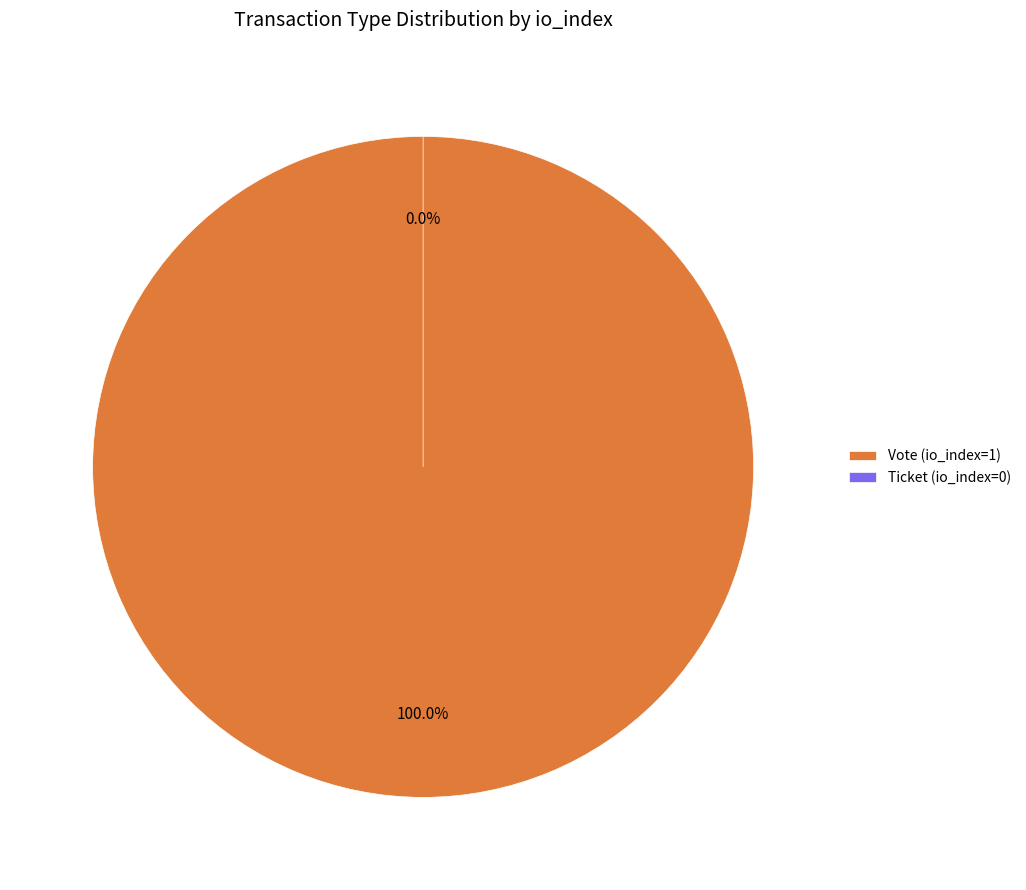

How many segments does this pie chart have?

2